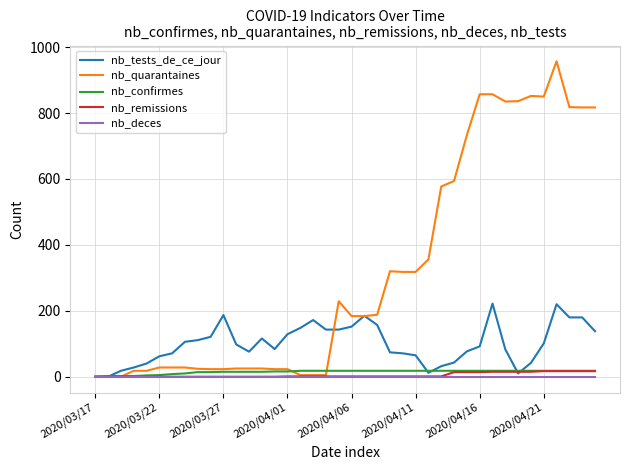

What are all the series names shown in the legend?

nb_tests_de_ce_jour, nb_quarantaines, nb_confirmes, nb_remissions, nb_deces